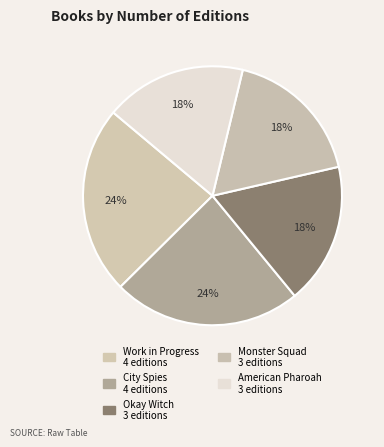

Is it true that Monster Squad is 24% of the pie?

False